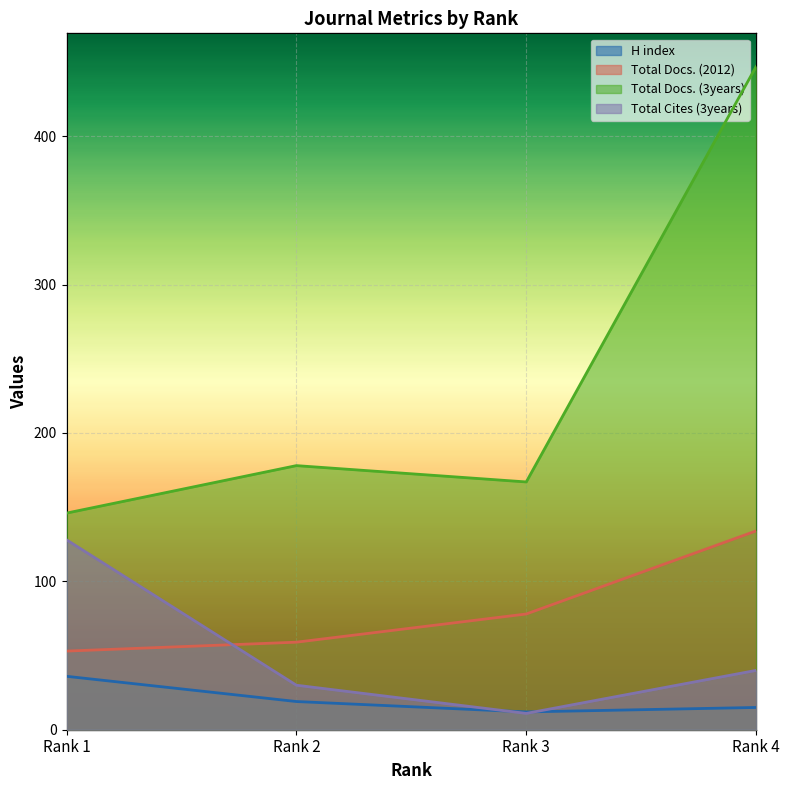

What is the sum of all Total Cites (3years) values?

209